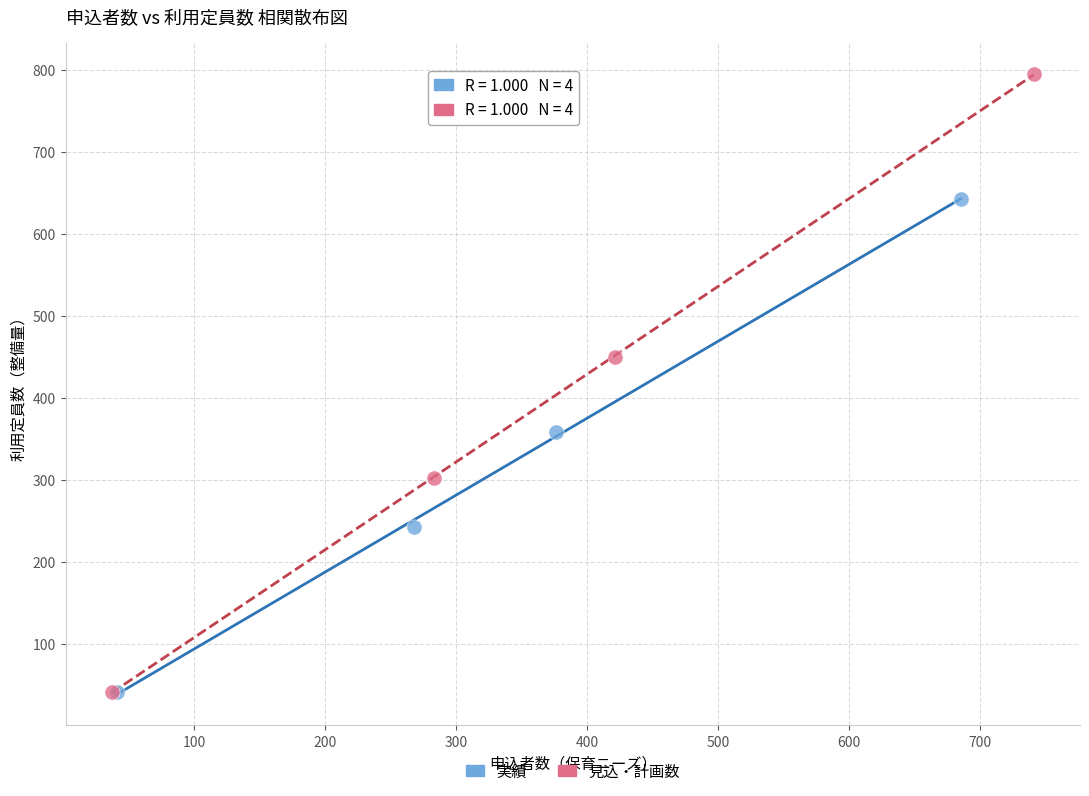

Which series has the widest spread of Y values?

見込・計画数